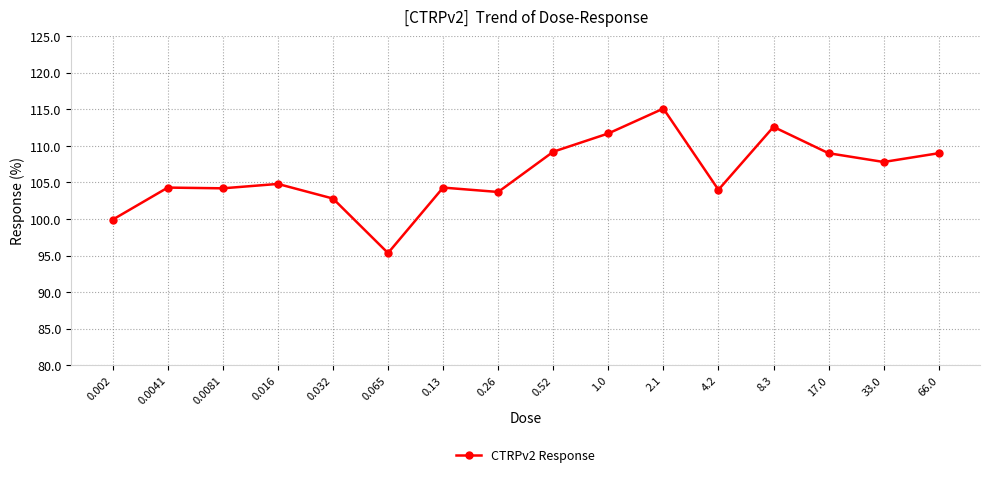

What is the average value?

106.1